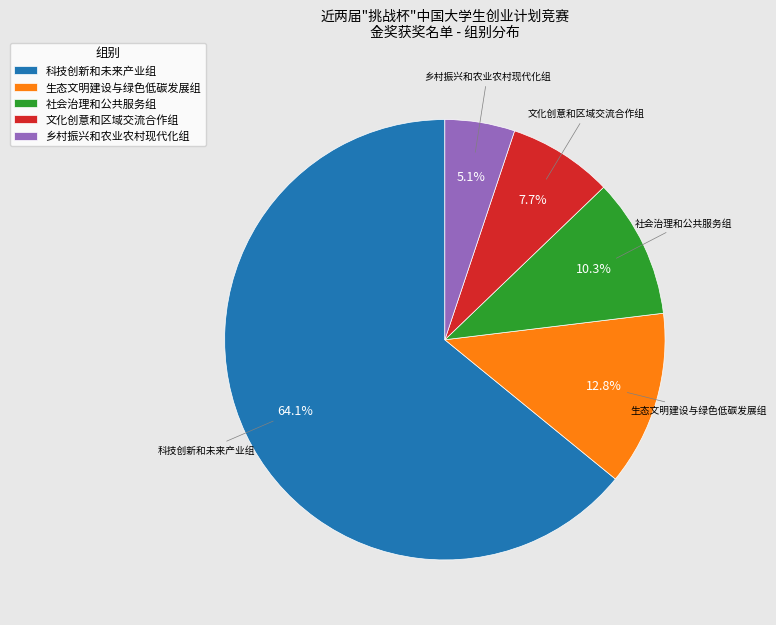

Which category has the biggest portion of the pie?

科技创新和未来产业组